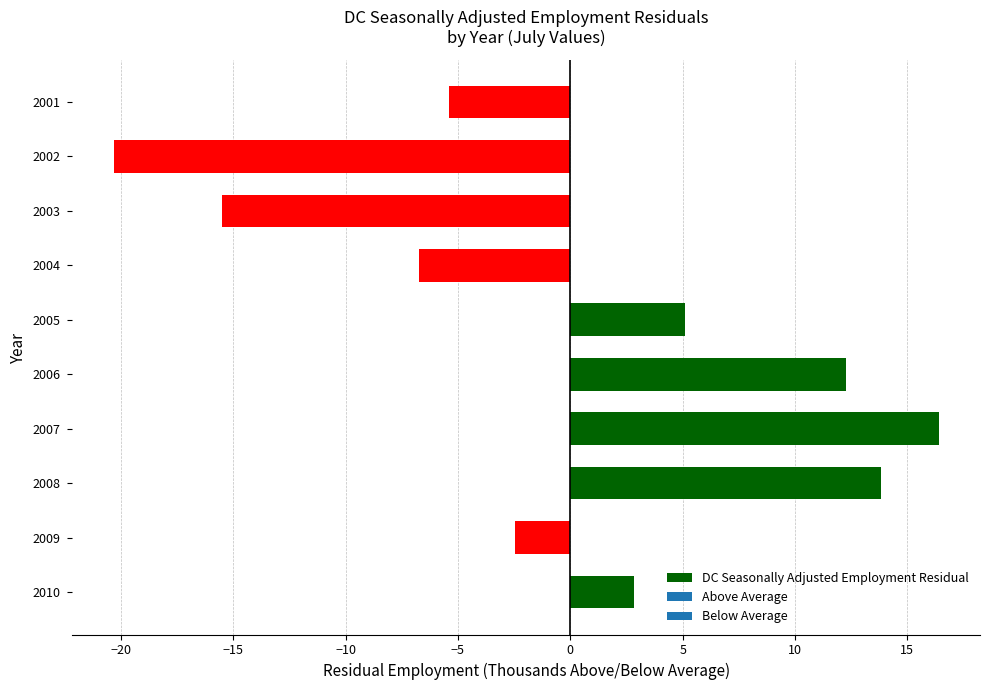

Which category has the highest value across all series?

2007